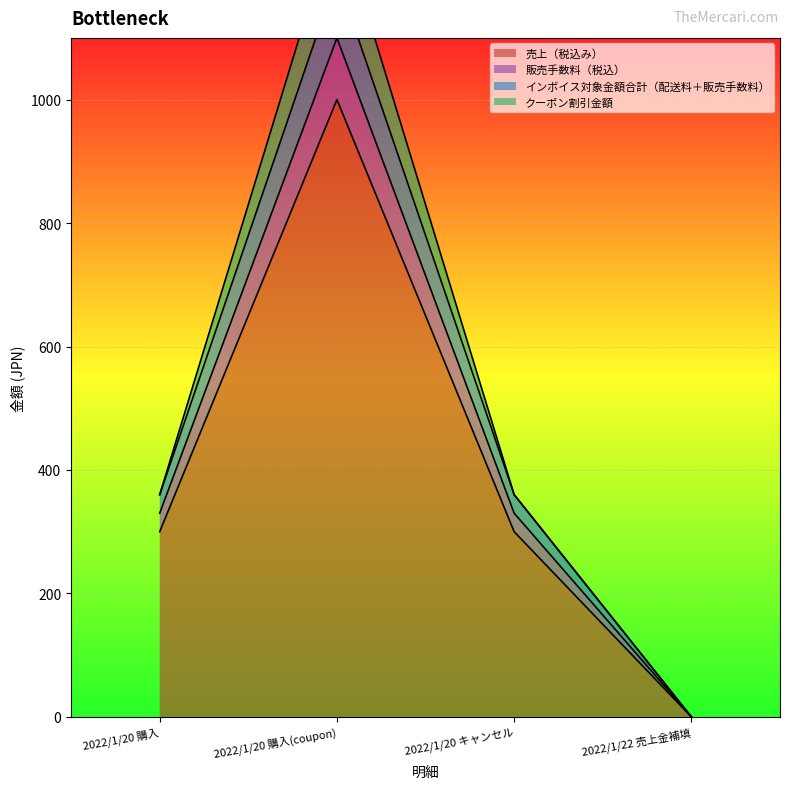

What is the highest value of the 売上（税込み） series?

1000